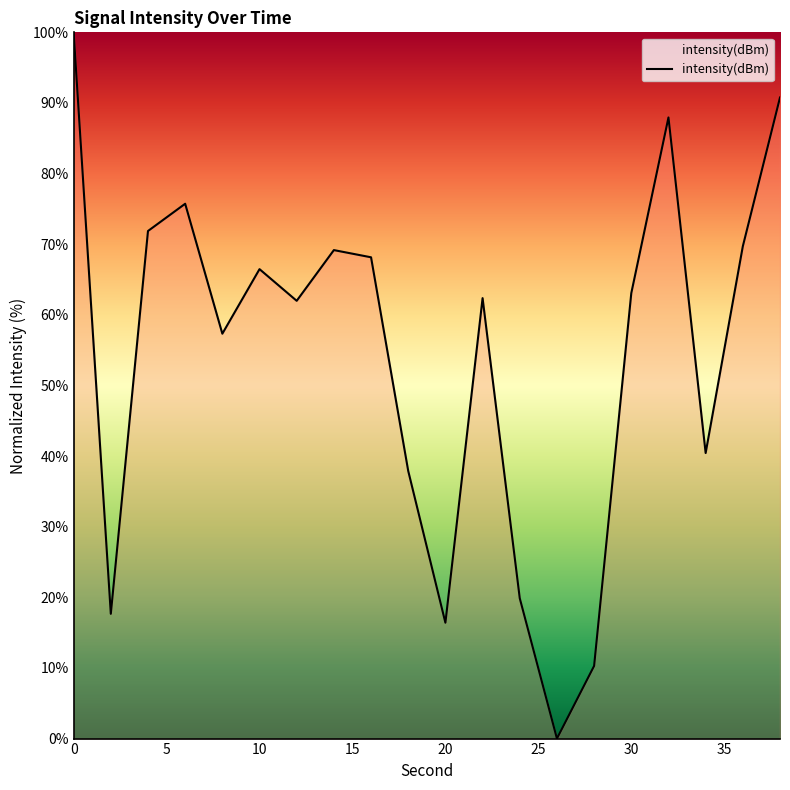

What is the average value?

54.4